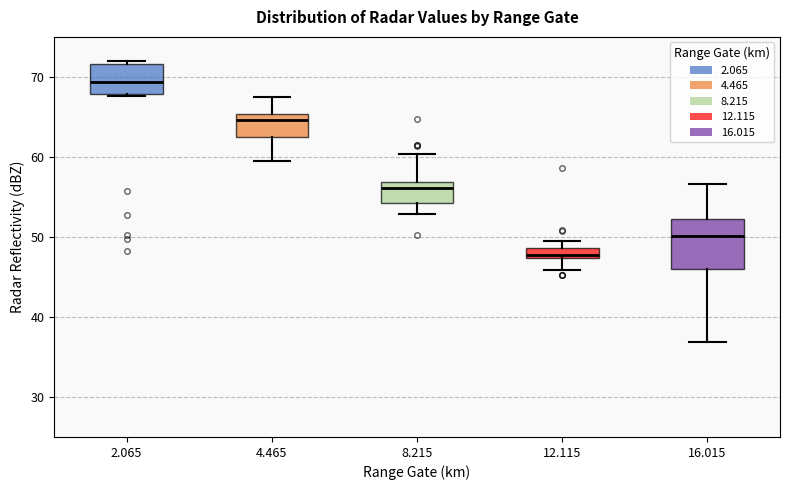

Which box's median line is the lowest?

12.115